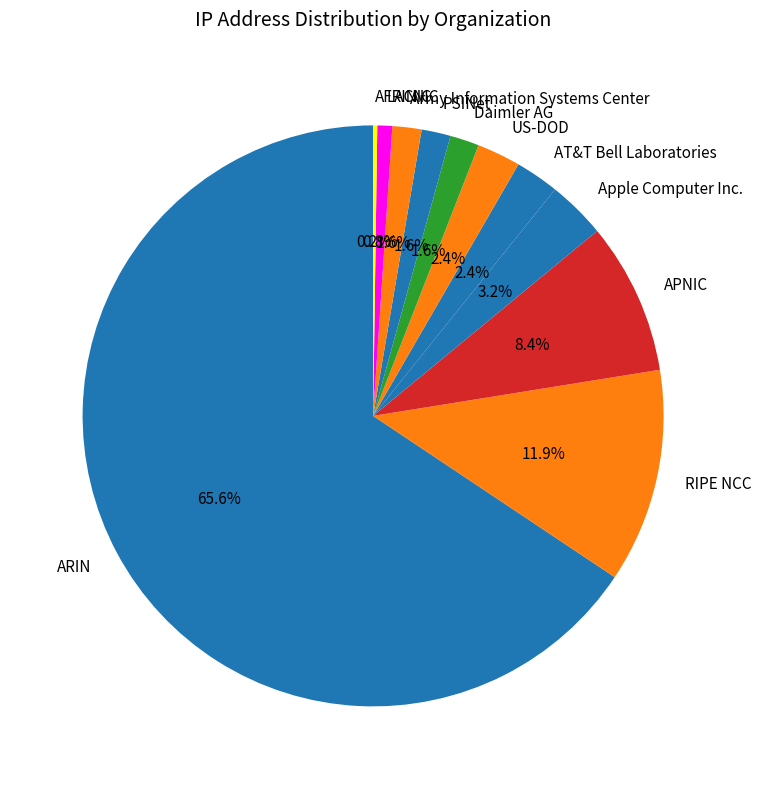

Is it true that AT&T Bell Laboratories is 8% of the pie?

False